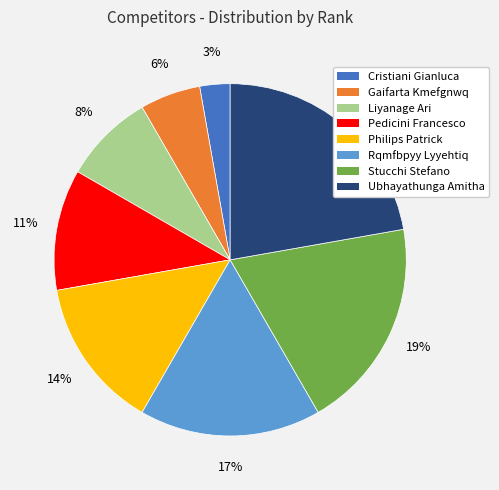

Between Cristiani Gianluca and Liyanage Ari, which is larger?

Liyanage Ari